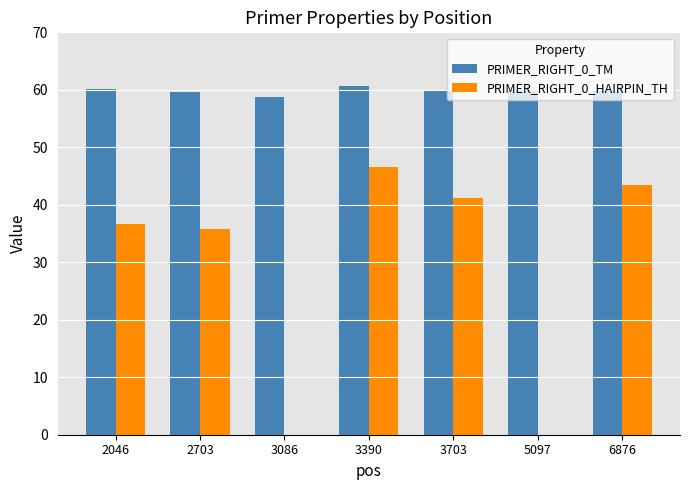

What is the sum of all PRIMER_RIGHT_0_HAIRPIN_TH values?

203.7